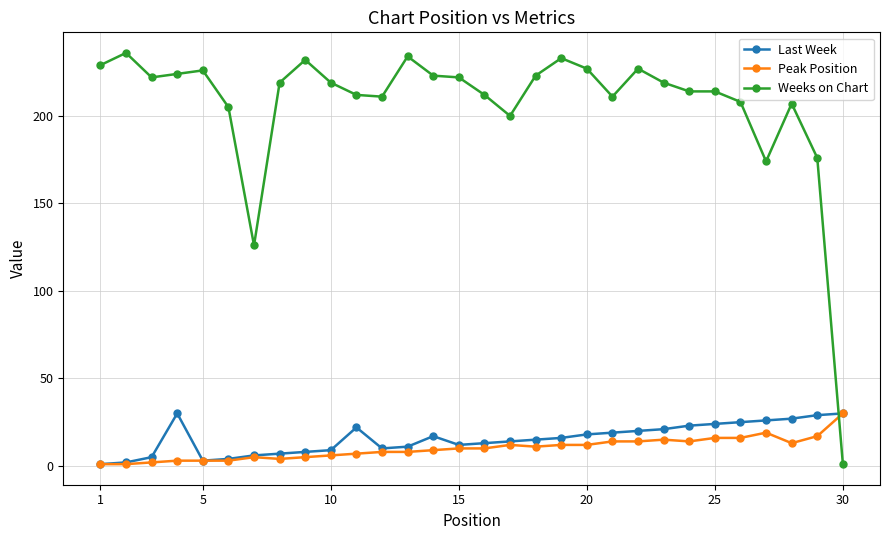

What is the highest value of the Last Week series?

30